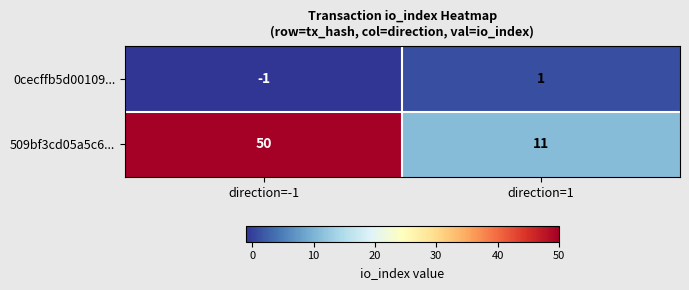

What is the greatest value displayed?

50